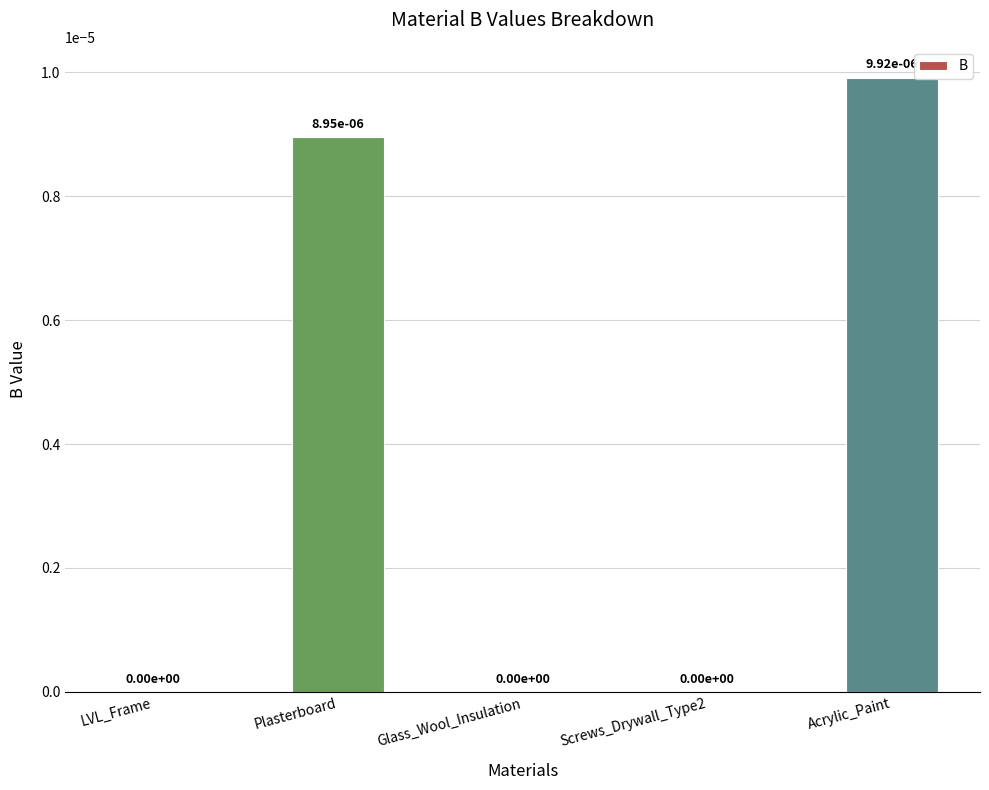

The value at Acrylic_Paint is 0.0. True or false?

True